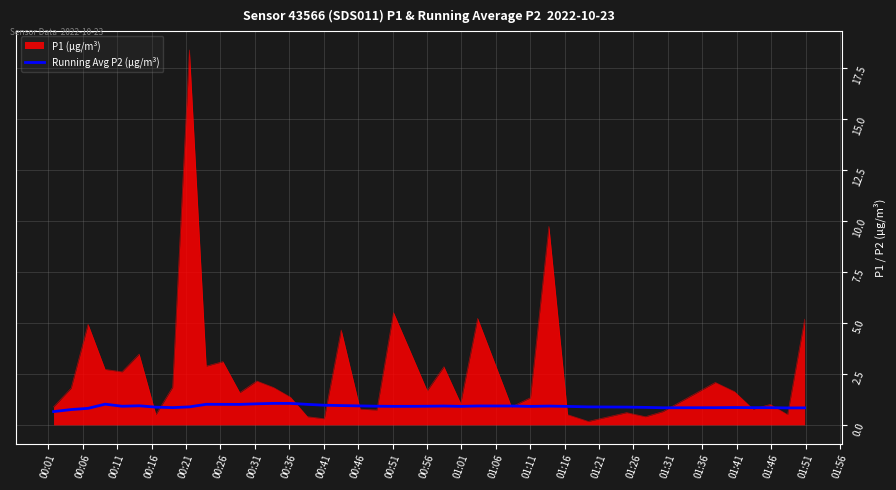

Which series has the largest range (max minus min)?

P1 (µg/m³)